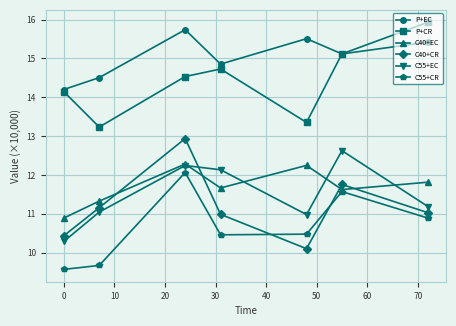

Which series has the largest total across all categories?

P+EC